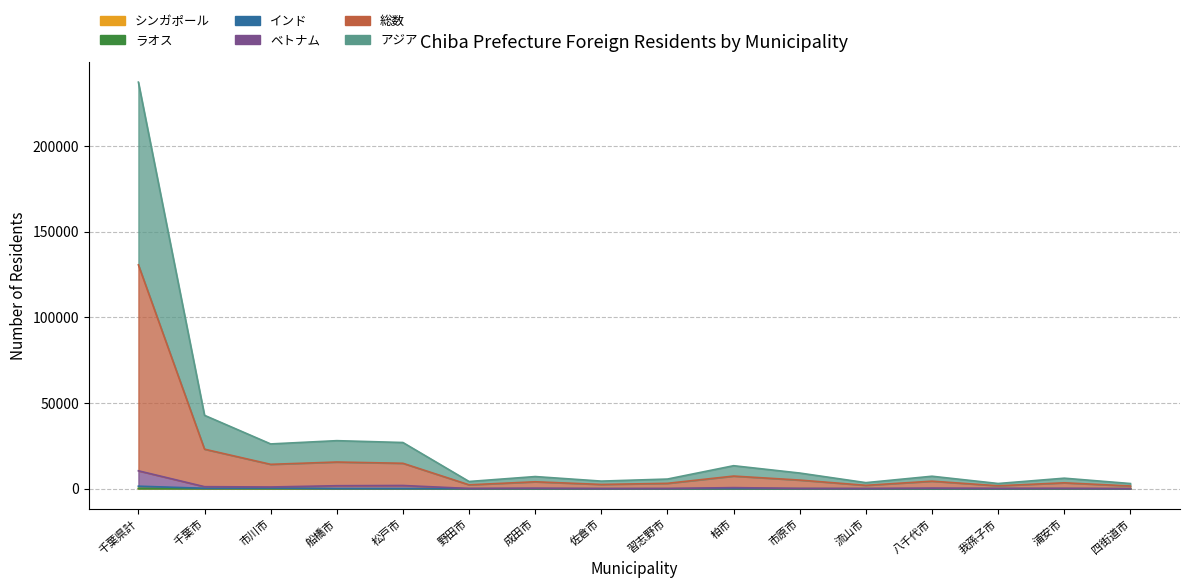

List the series in order of their peak value, lowest first.

シンガポール, ラオス, インド, ベトナム, アジア, 総数